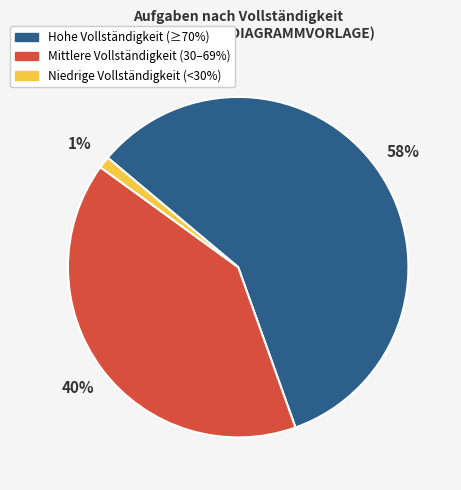

To the nearest percent, what is the average slice percentage?

33%